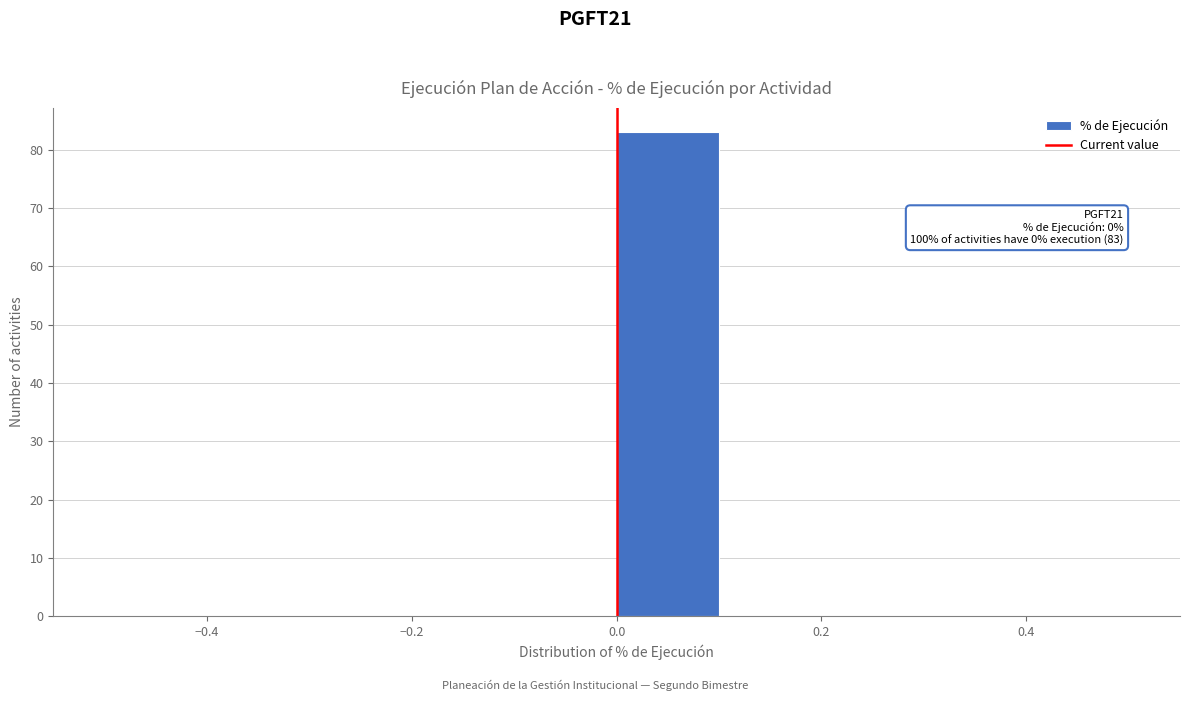

Over which range of the x-axis is the bar tallest?

0.0 to 0.1